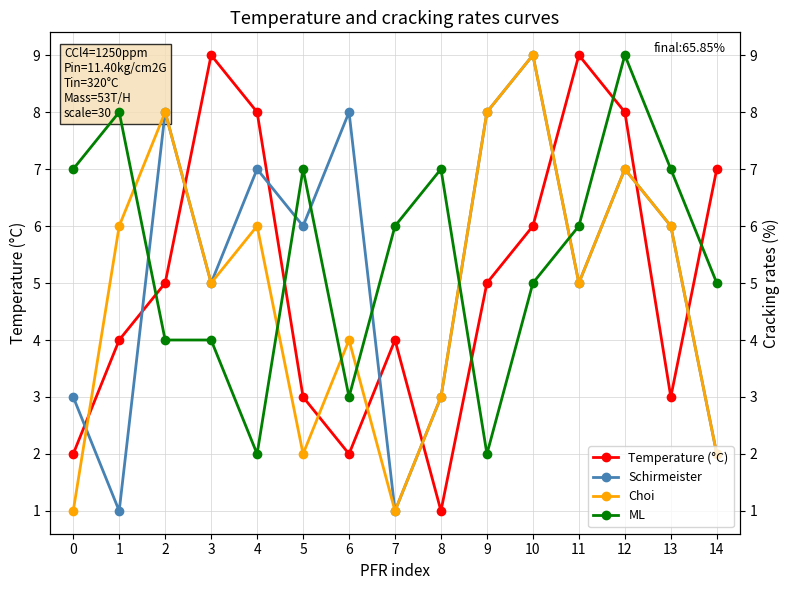

What is the minimum value for Temperature (°C)?

1